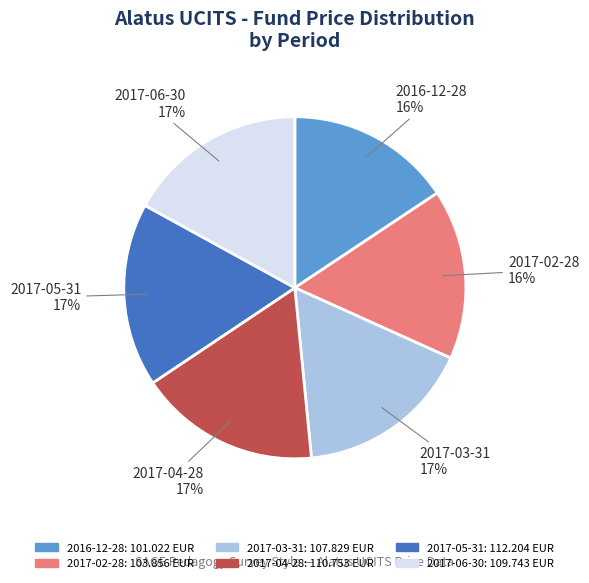

True or false: 2017-05-31 accounts for 27% of the total.

False